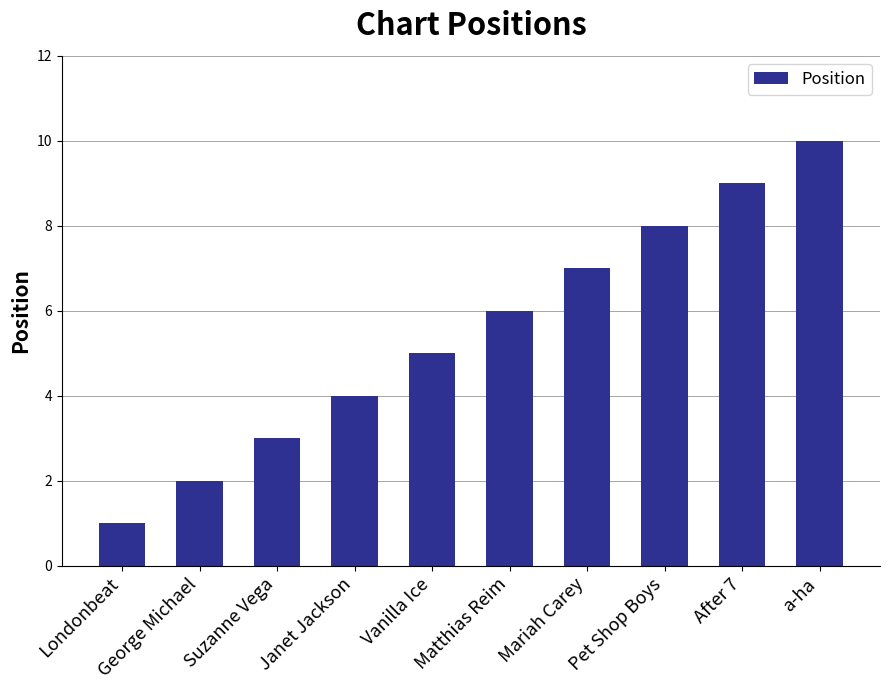

What is the value of the 5th bar from the left?

5